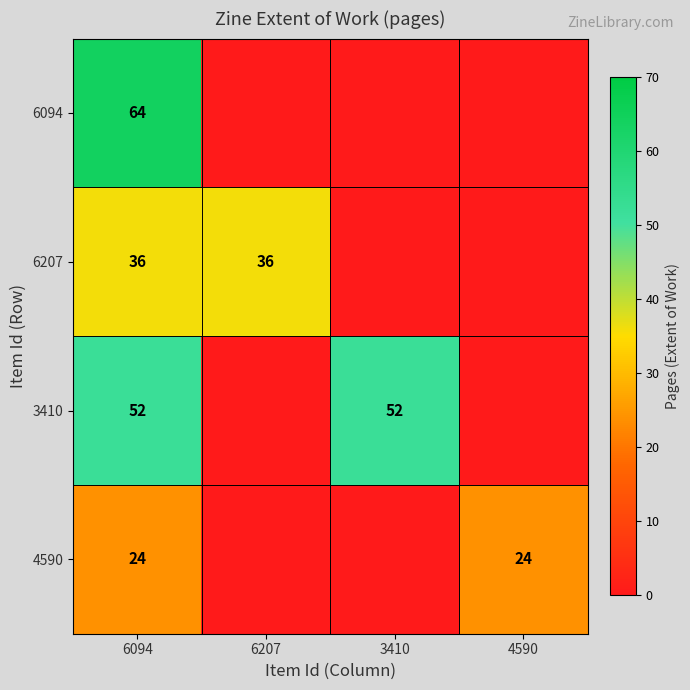

Rank the series at 6094 from highest to lowest value.

6094, 3410, 6207, 4590